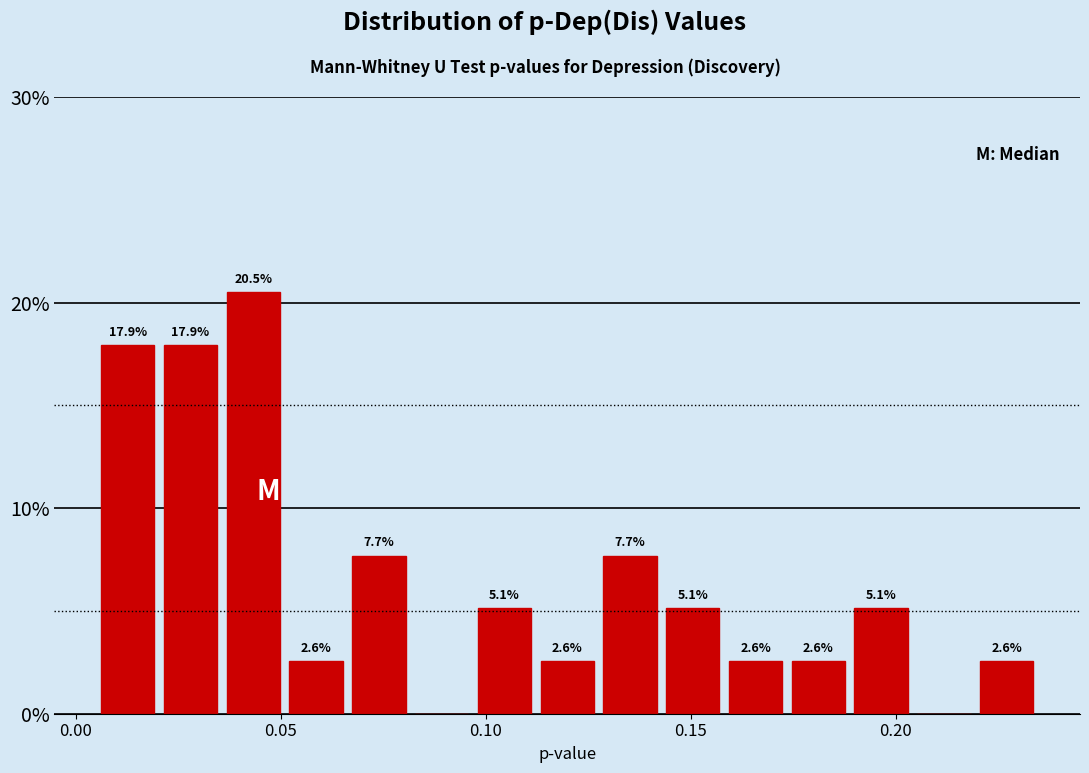

Around what value on the x-axis is the tallest bar? Give the approximate position of its centre, as read against the axis.

0.045